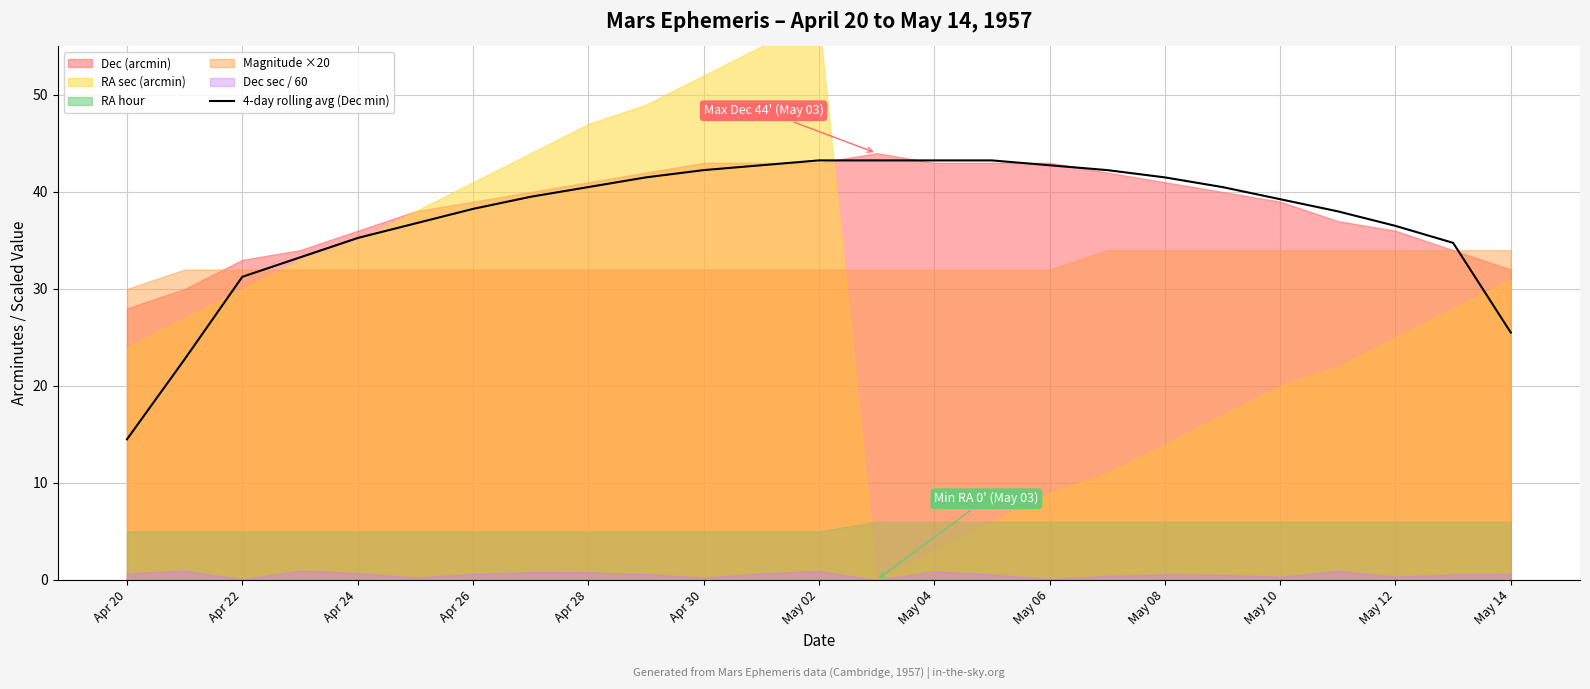

What is the sum of all values?

932.5